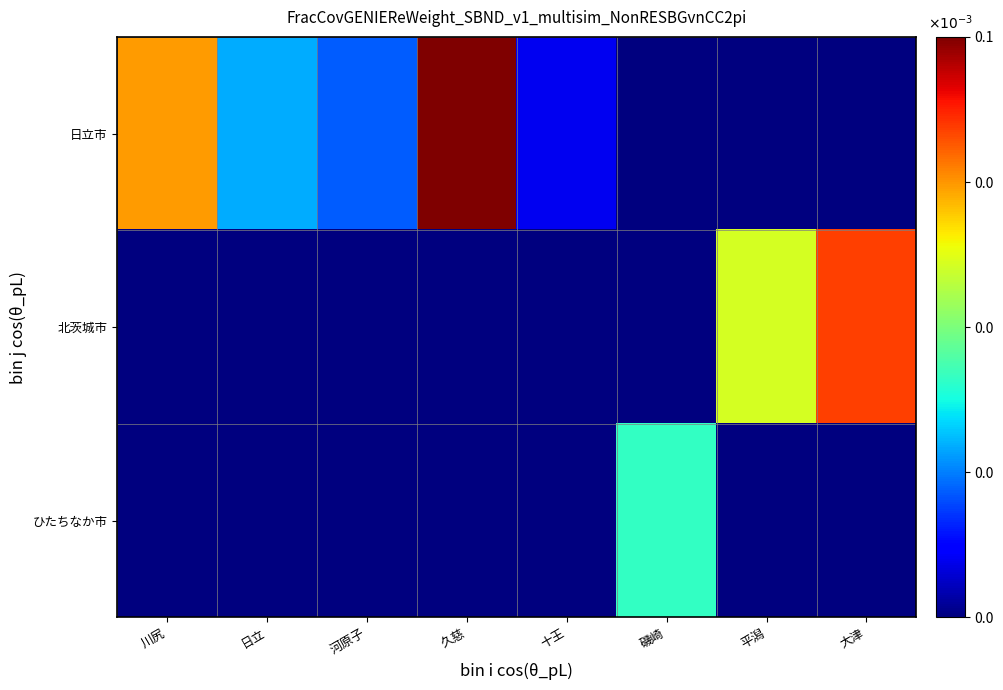

How many distinct data groups are displayed?

3